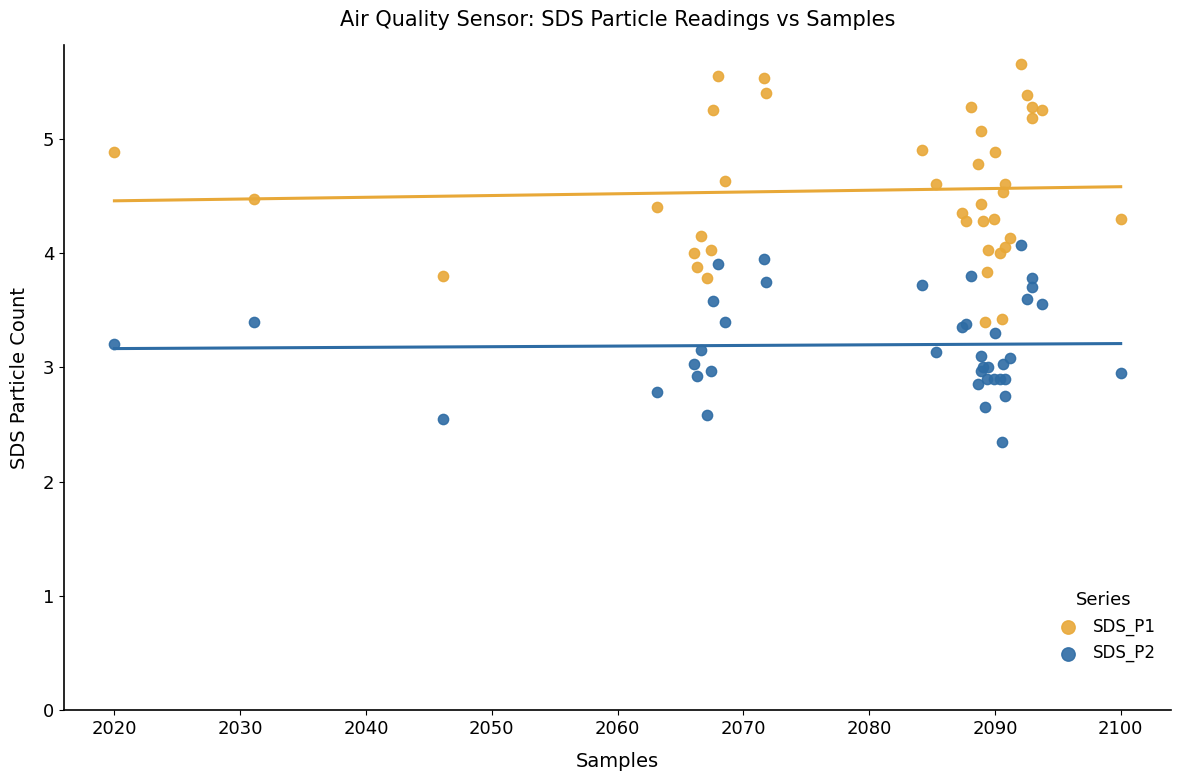

What are all the series names shown in the legend?

SDS_P1, SDS_P2